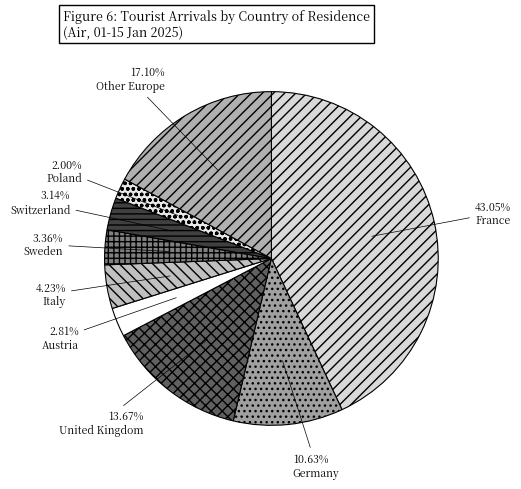

To the nearest percent, what portion does Sweden represent?

3%